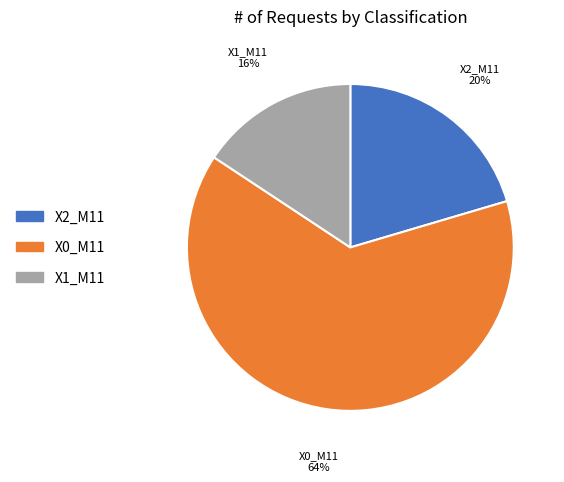

To the nearest percent, what is the difference between the largest and smallest slice percentages?

48%